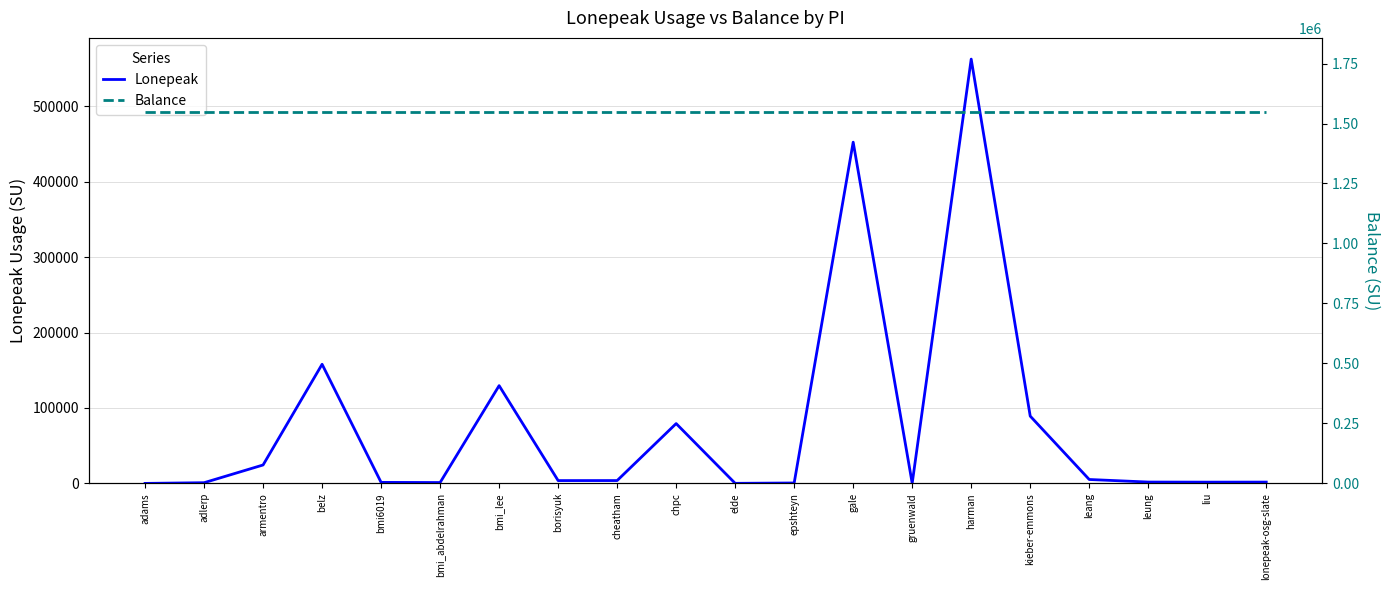

Rank the categories by Balance value from highest to lowest.

adams, adlerp, armentro, belz, bmi6019, bmi_abdelrahman, bmi_lee, borisyuk, cheatham, chpc, elde, epshteyn, gale, gruenwald, harman, kieber-emmons, leang, leung, liu, lonepeak-osg-slate